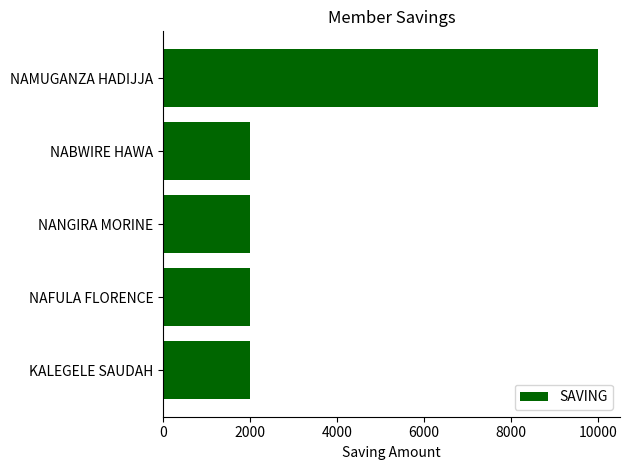

Is it true that the value at KALEGELE SAUDAH is 2000?

True